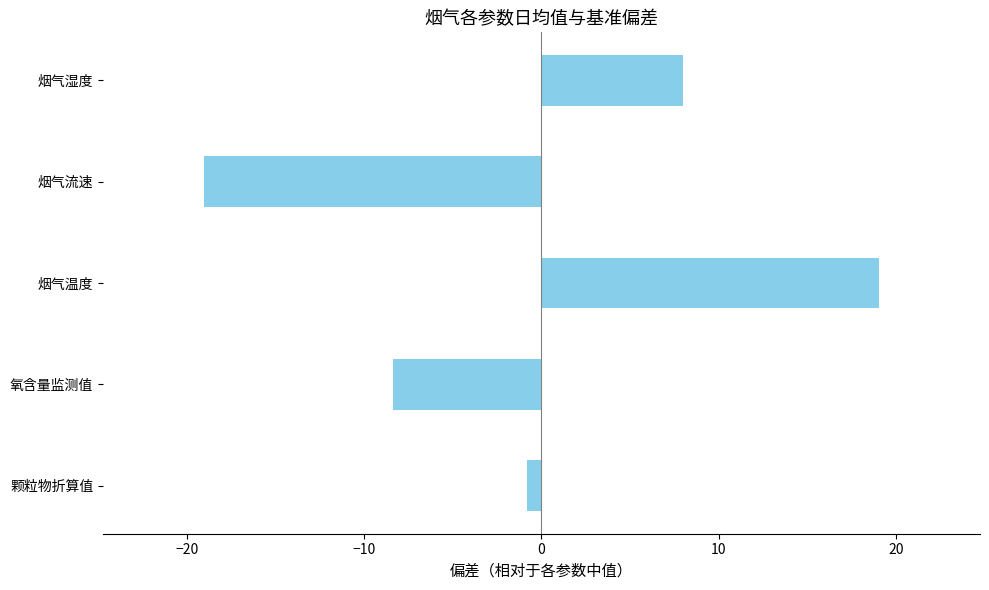

What is the approximate value at 烟气流速?

-19.0